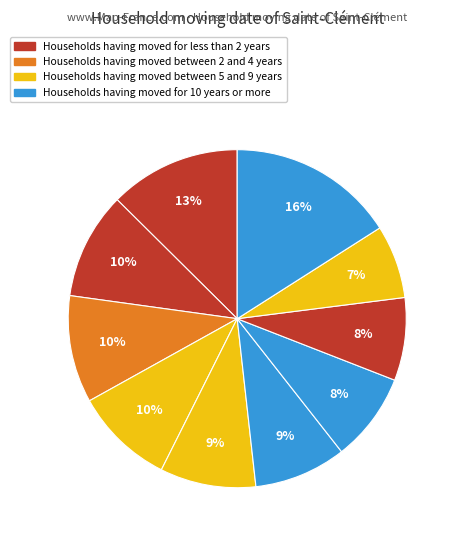

How many segments does this pie chart have?

10